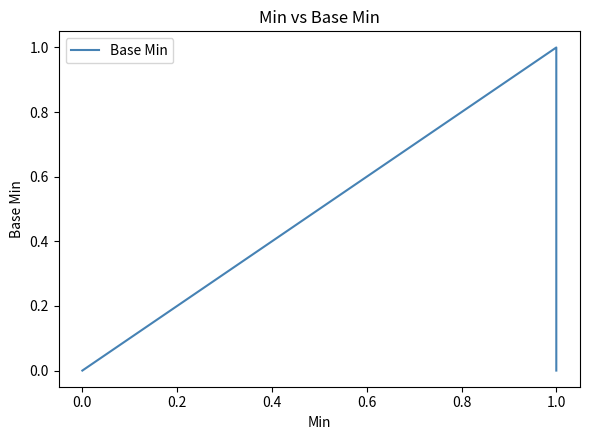

Reading left to right, list all the values displayed in this chart.

0	0	0	1	0